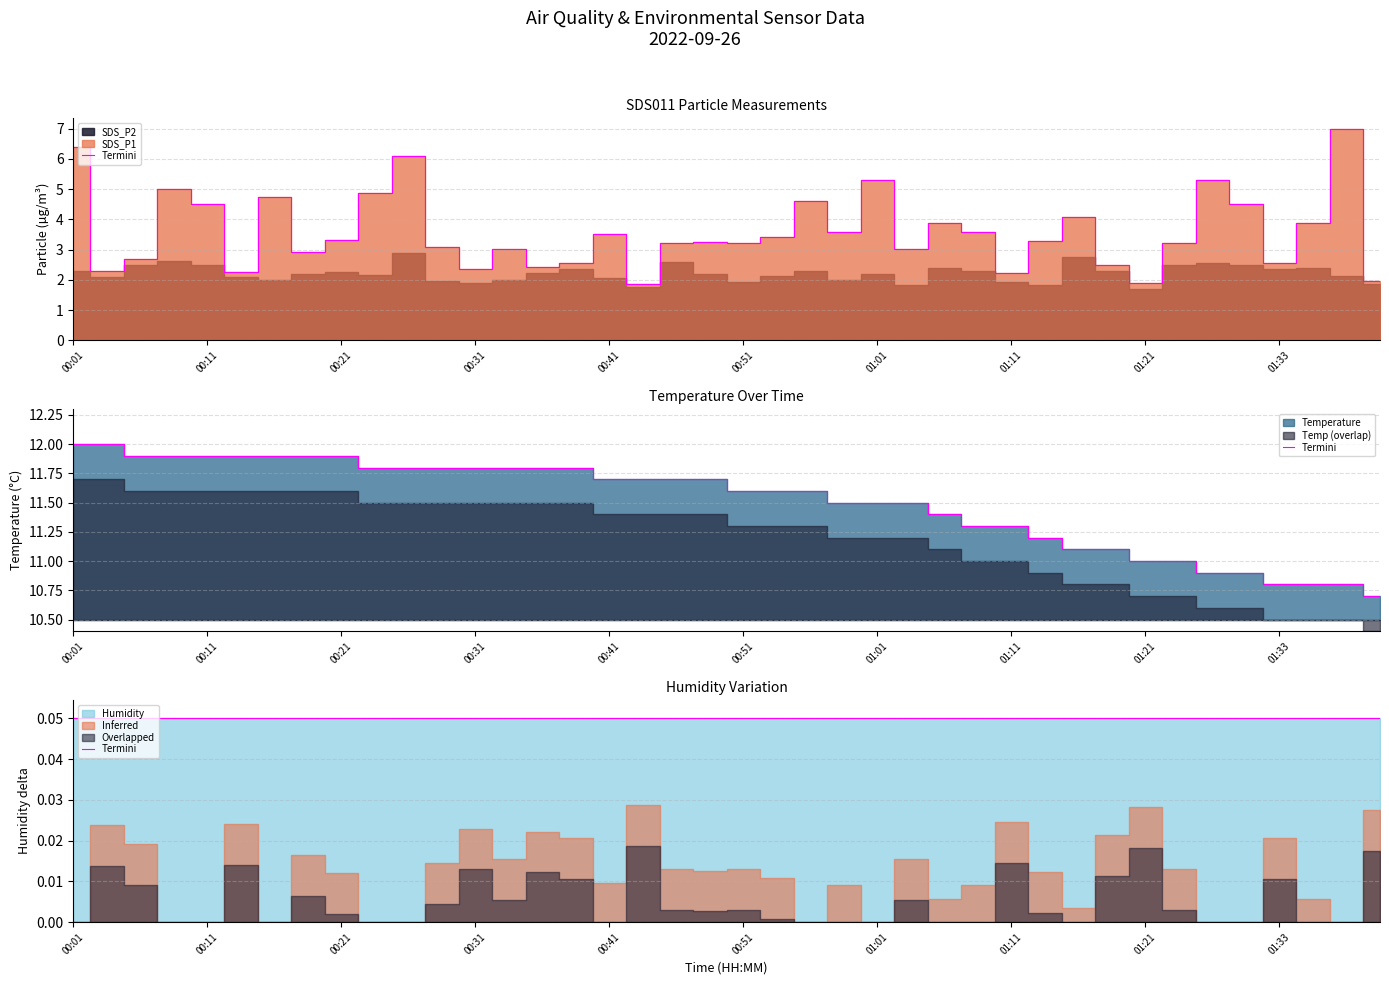

What is the difference between the maximum and minimum values in the Temp series?

1.3